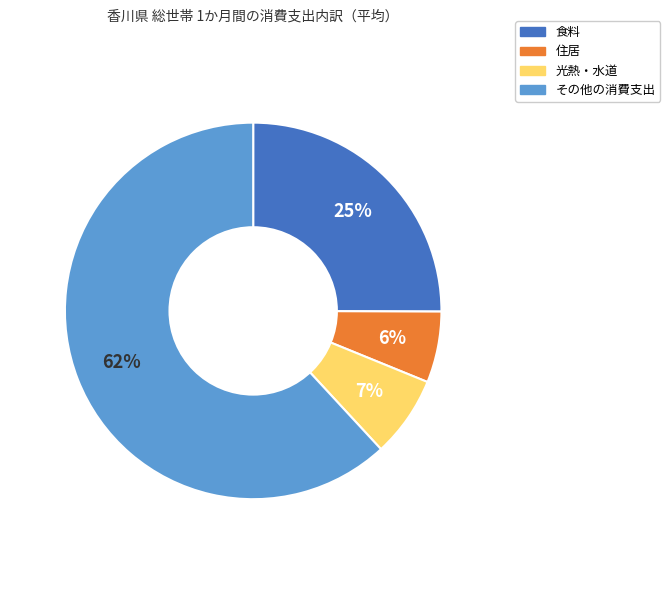

To the nearest percent, what is the average slice percentage?

25%